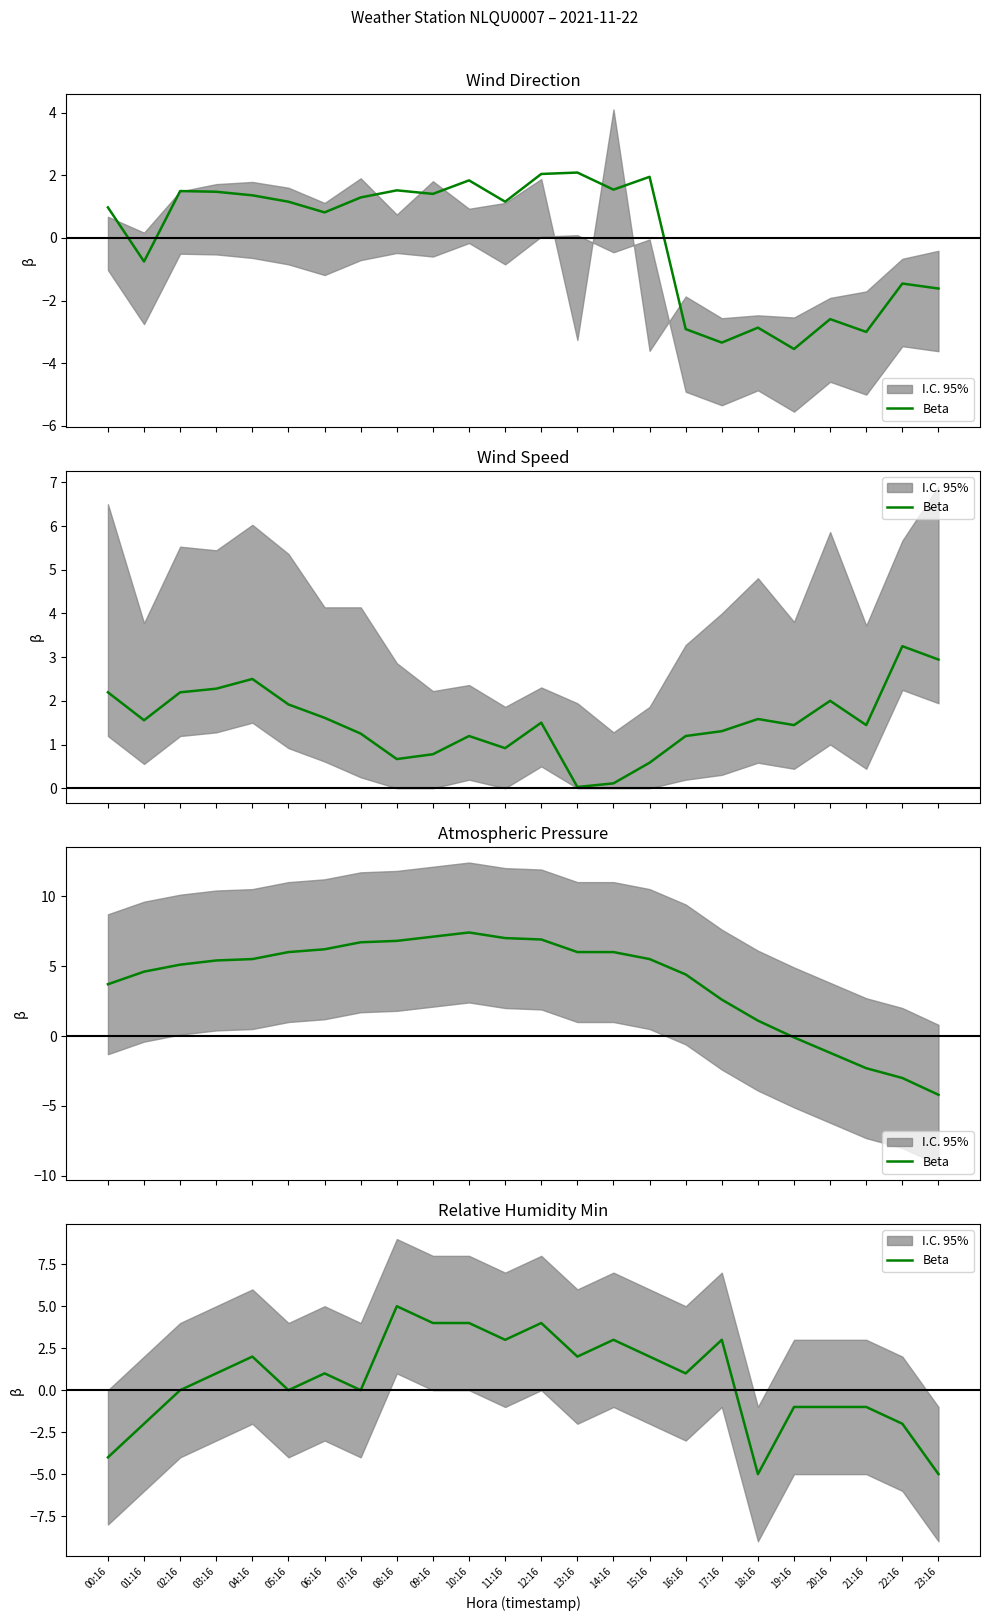

Which label corresponds to the smallest value in the chart?

18:16